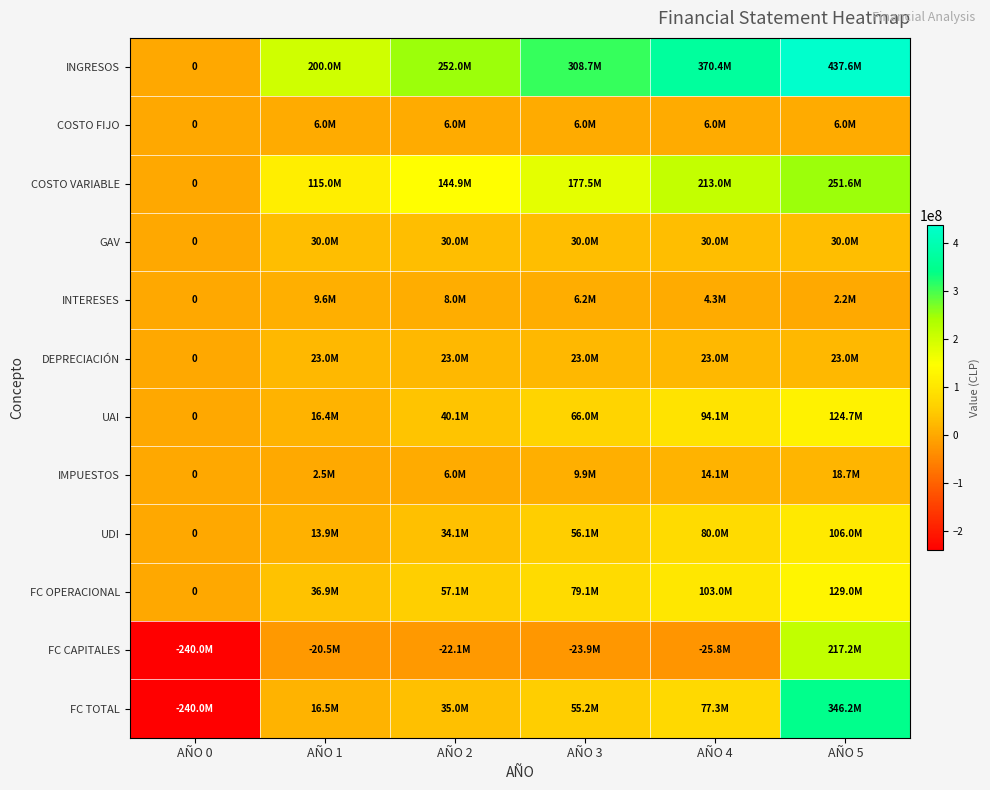

Which series has the largest range (max minus min)?

FC TOTAL